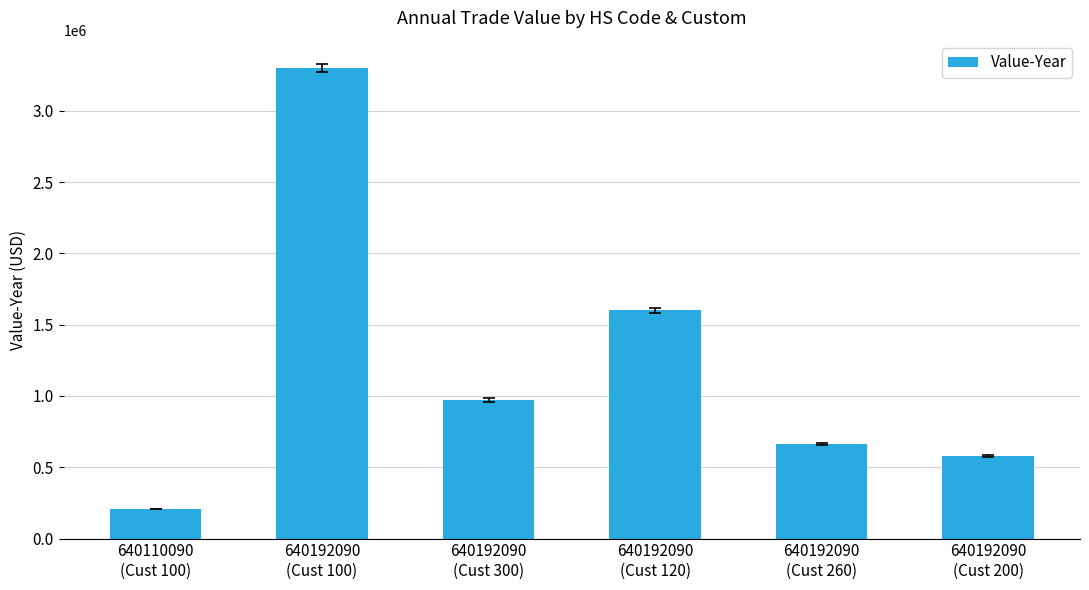

Reading right to left, transcribe all the data shown in this chart.

640192090
(Cust 200)=578235	640192090
(Cust 260)=661246	640192090
(Cust 120)=1601358	640192090
(Cust 300)=972304	640192090
(Cust 100)=3299766	640110090
(Cust 100)=206958